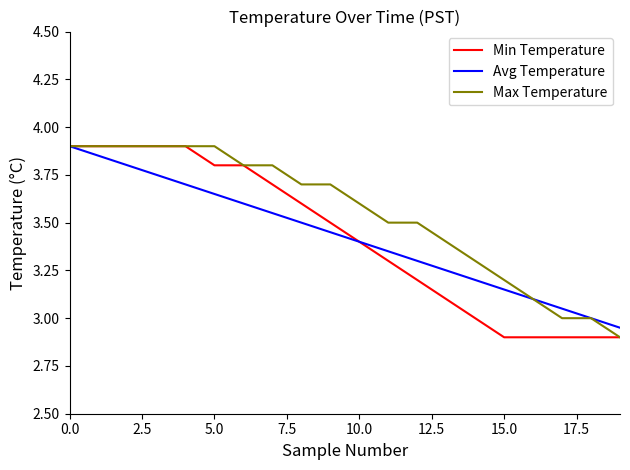

What is the smallest value displayed?

2.9